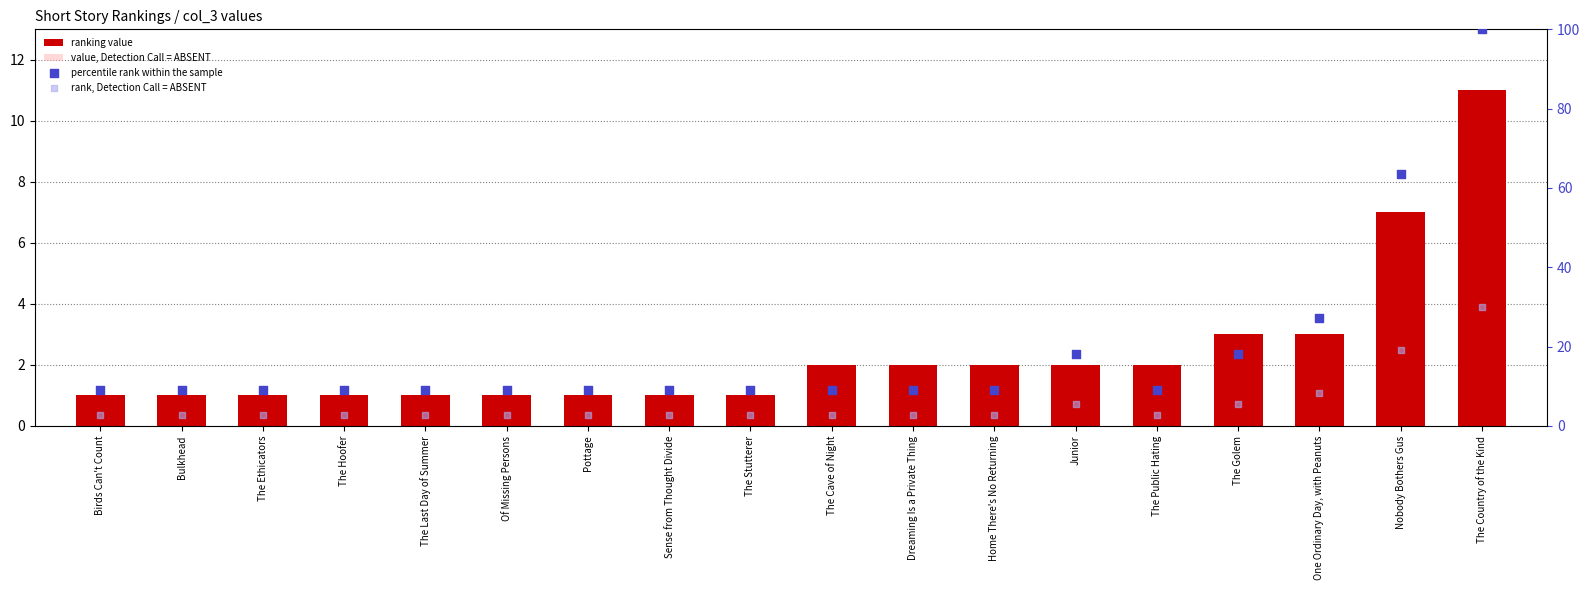

What is the total value across all series at The Hoofer?

13.1